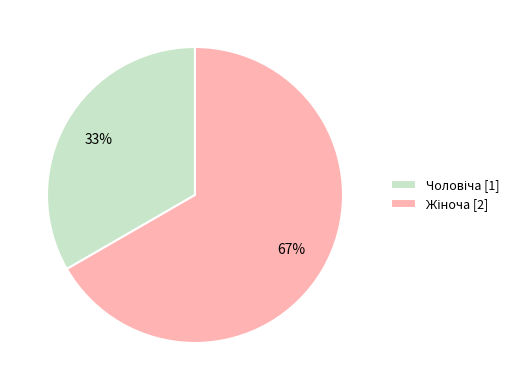

Count the number of slices in the pie.

2